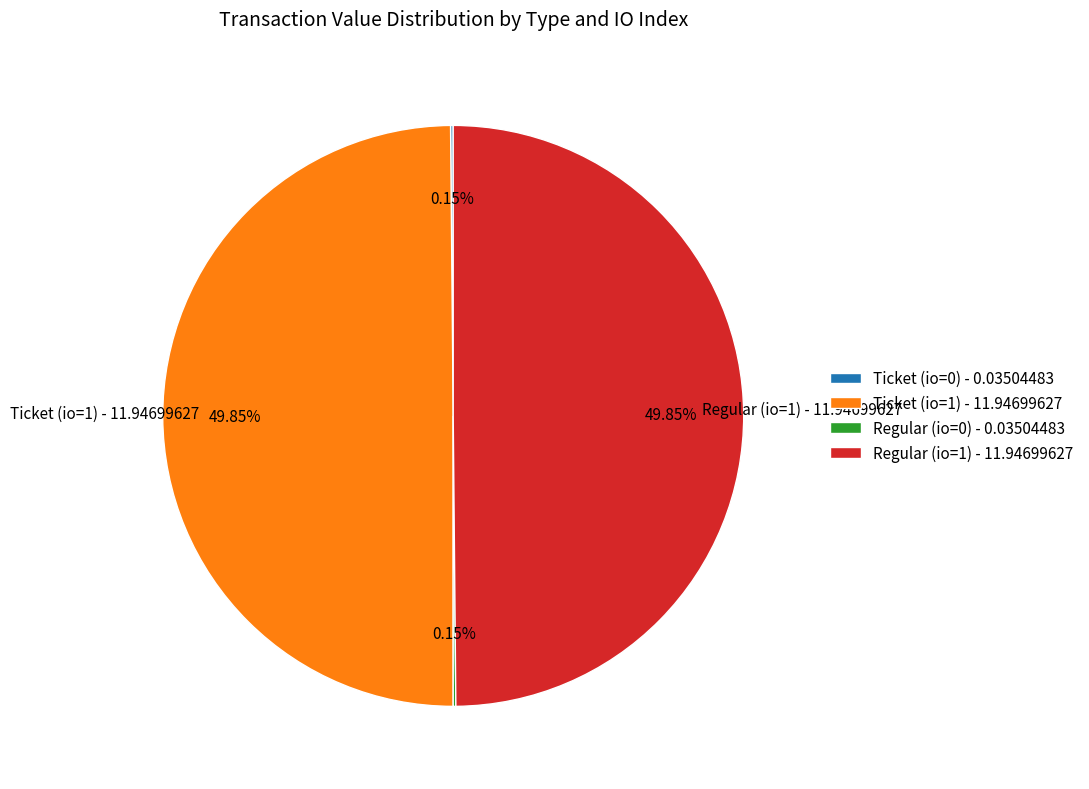

Is the sum of Regular (io=0) and Regular (io=1) greater than half?

No